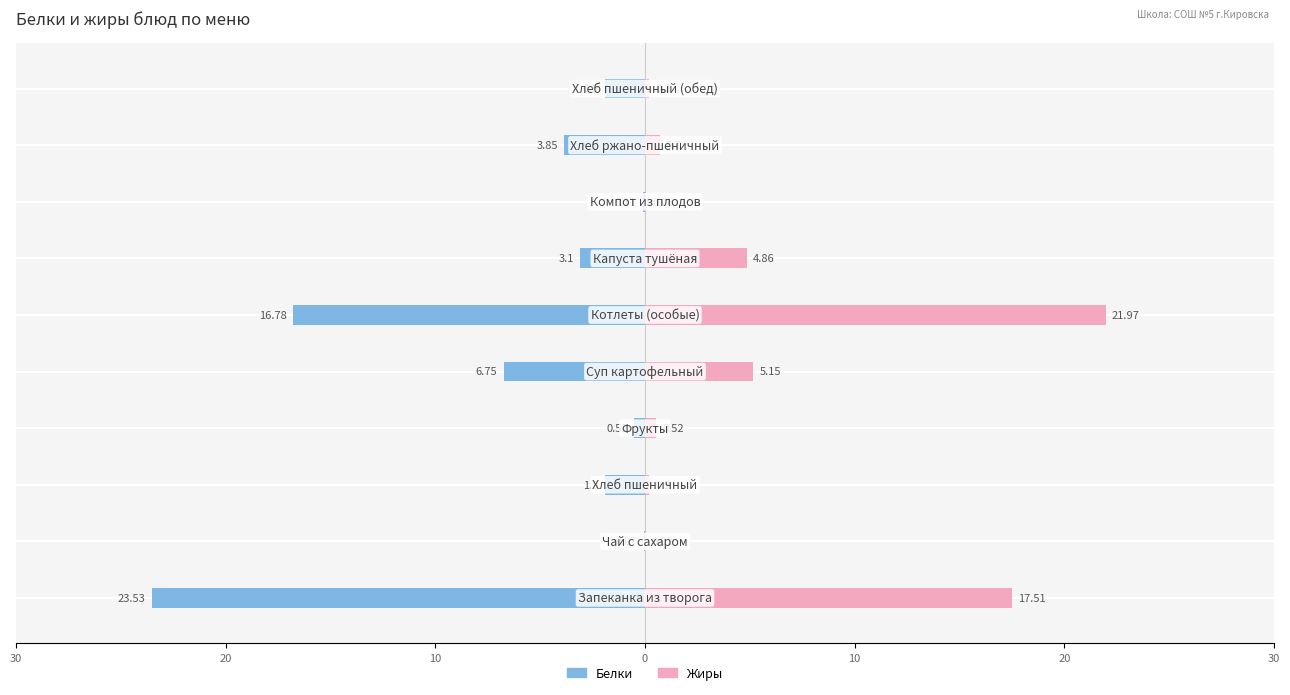

Is the value of Белки at 30 greater than the value of Жиры at 30?

No